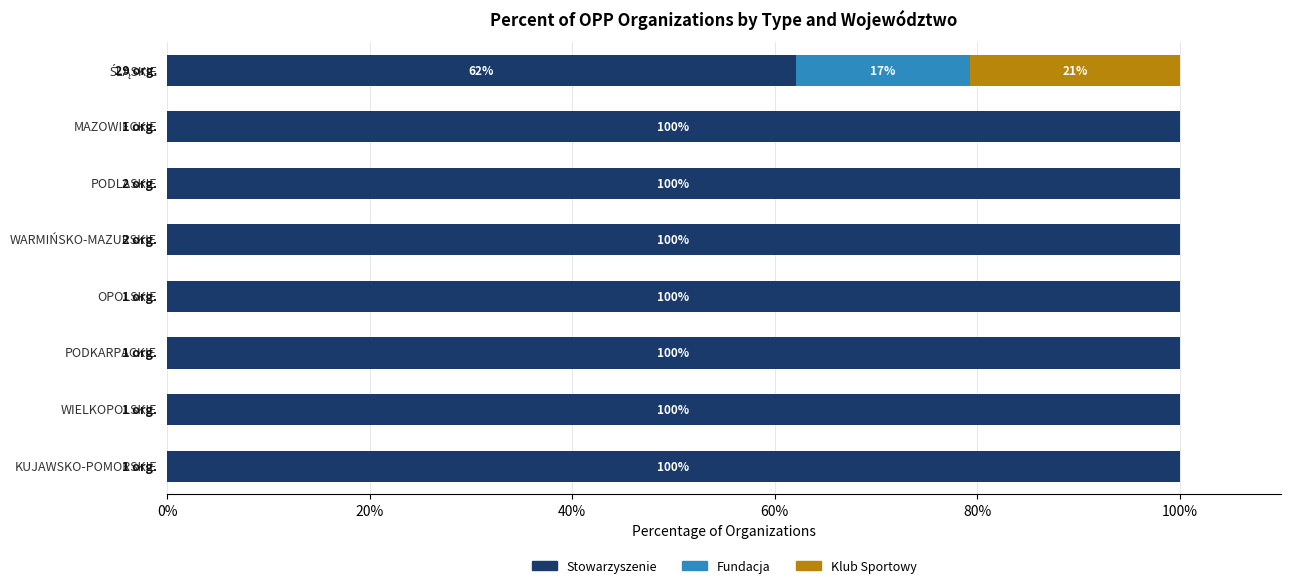

How many categories are shown in the chart?

8